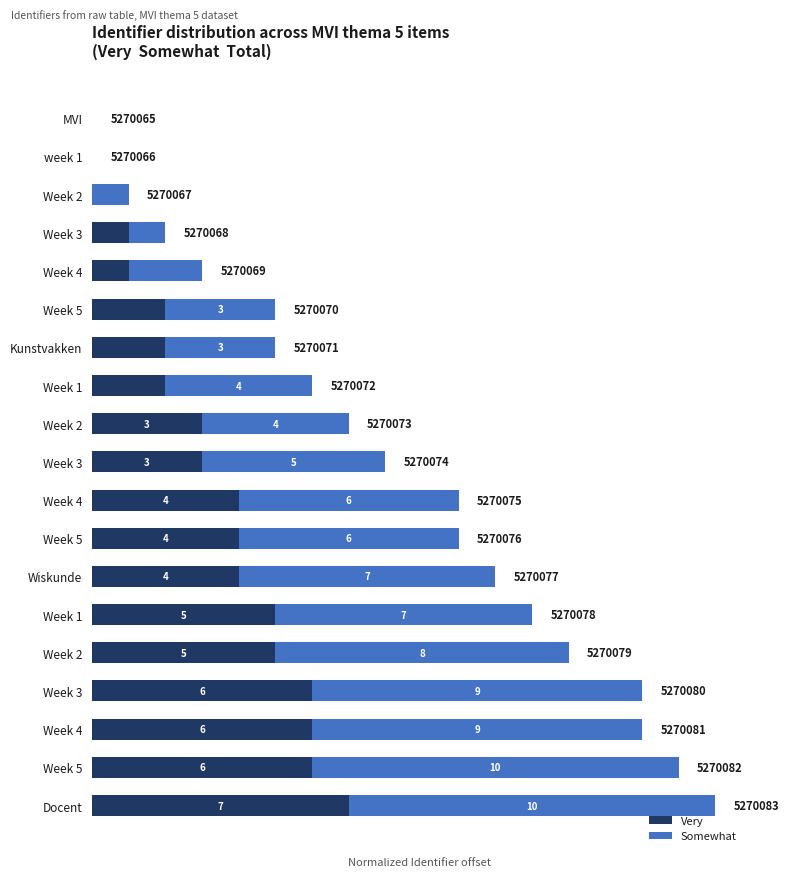

Count the number of categories in the chart.

19